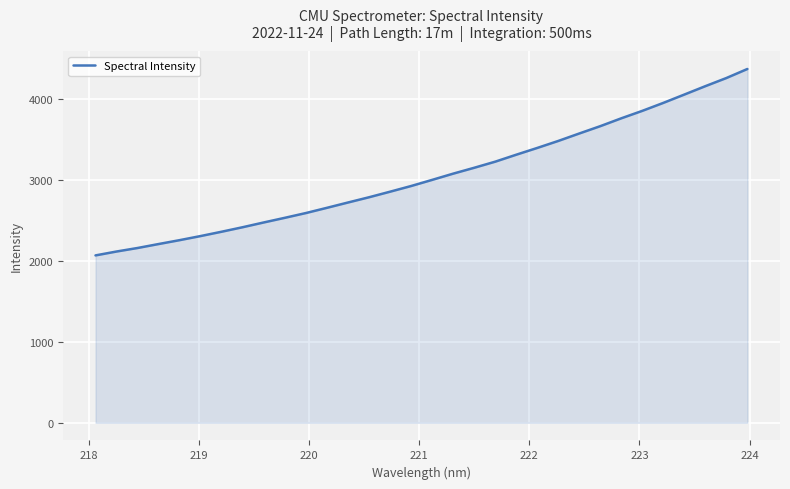

What is the smallest value displayed?

2065.2